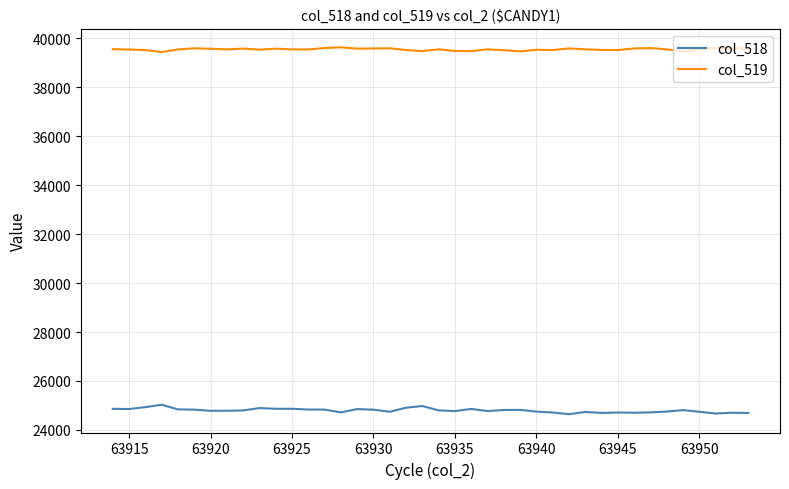

How many lines are shown in the chart?

2